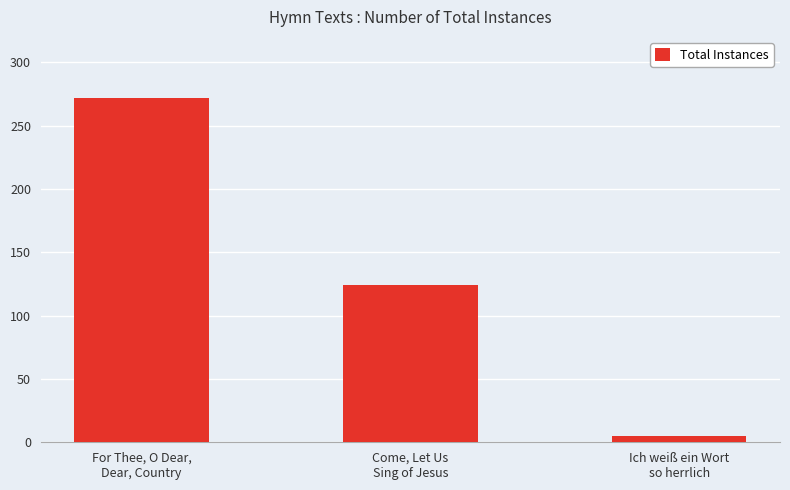

Reading left to right, extract all data points from this chart.

For Thee, O Dear,
Dear, Country=272	Come, Let Us
Sing of Jesus=124	Ich weiß ein Wort
so herrlich=5